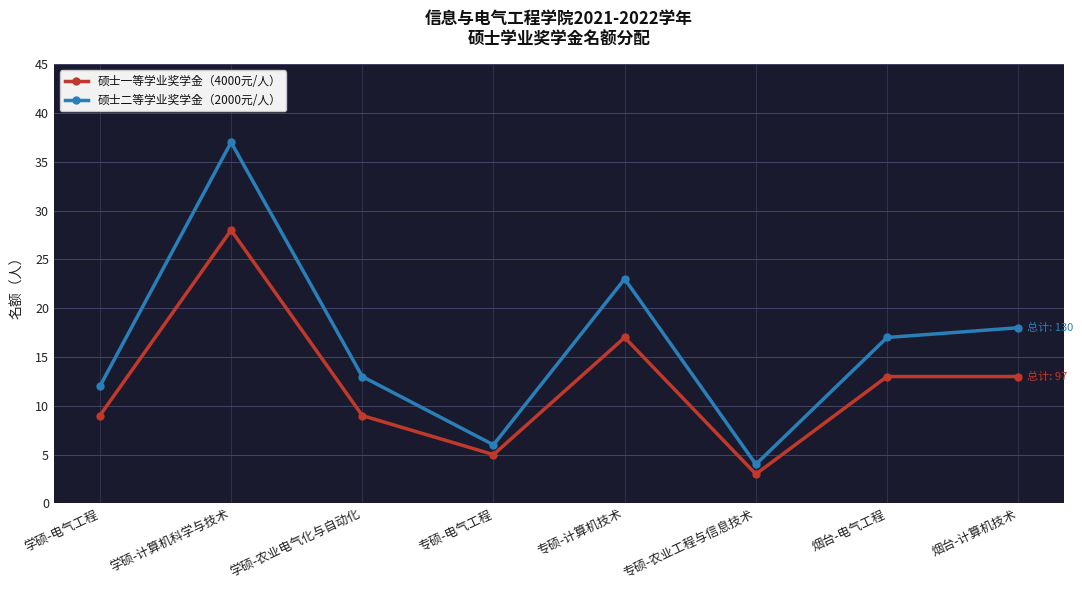

What is the smallest value displayed?

3